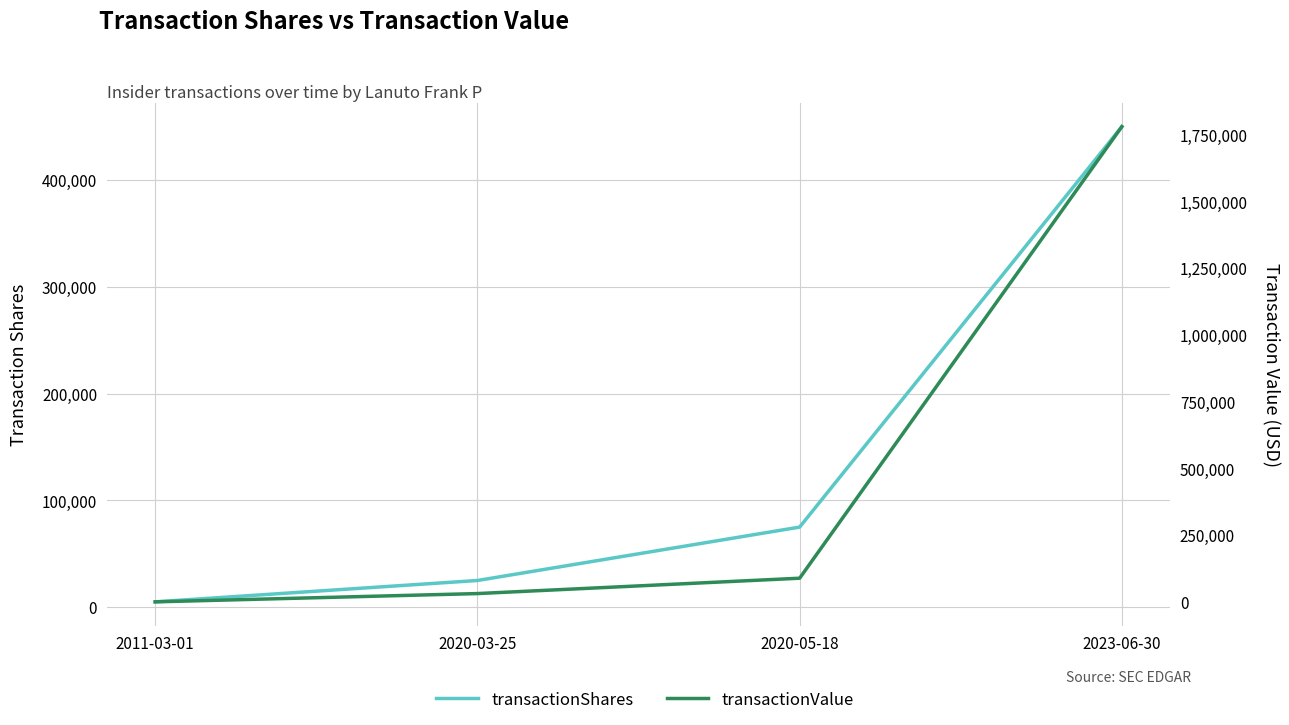

The value of transactionShares at 2011-03-01 is 1062. True or false?

False